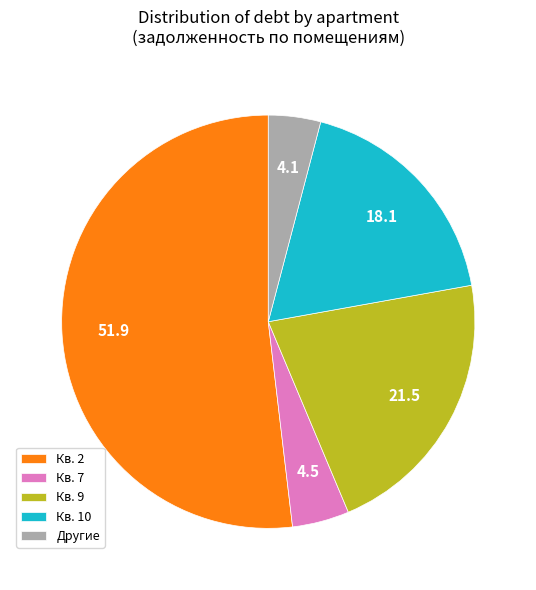

What is the majority slice?

Кв. 2